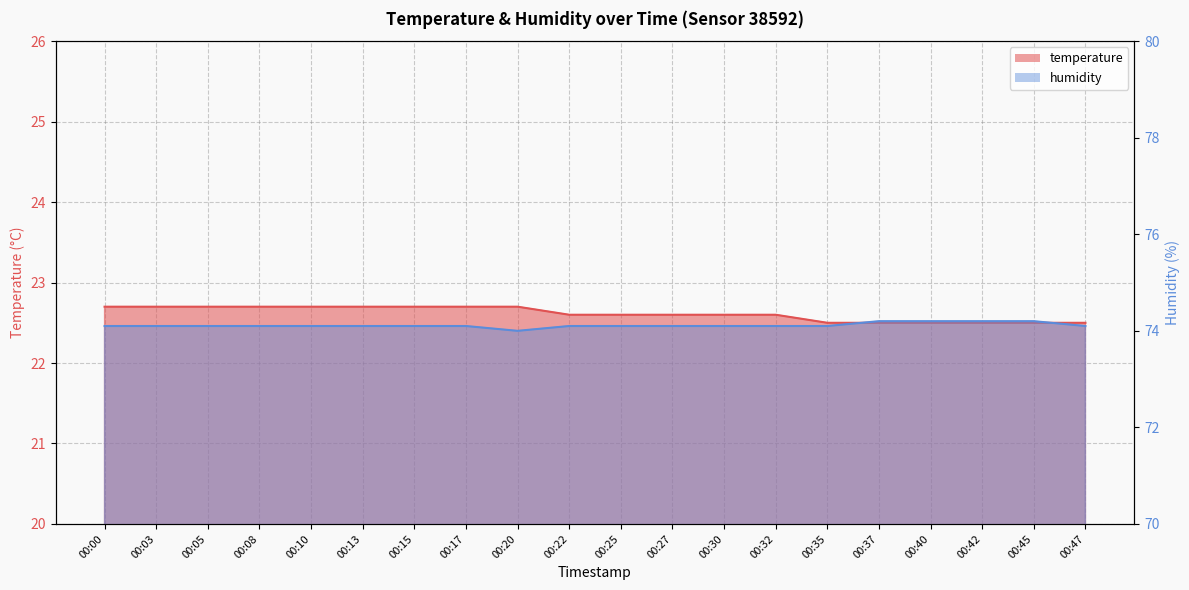

List the labels in order of humidity value, largest first.

00:37, 00:40, 00:42, 00:45, 00:00, 00:03, 00:05, 00:08, 00:10, 00:13, 00:15, 00:17, 00:22, 00:25, 00:27, 00:30, 00:32, 00:35, 00:47, 00:20